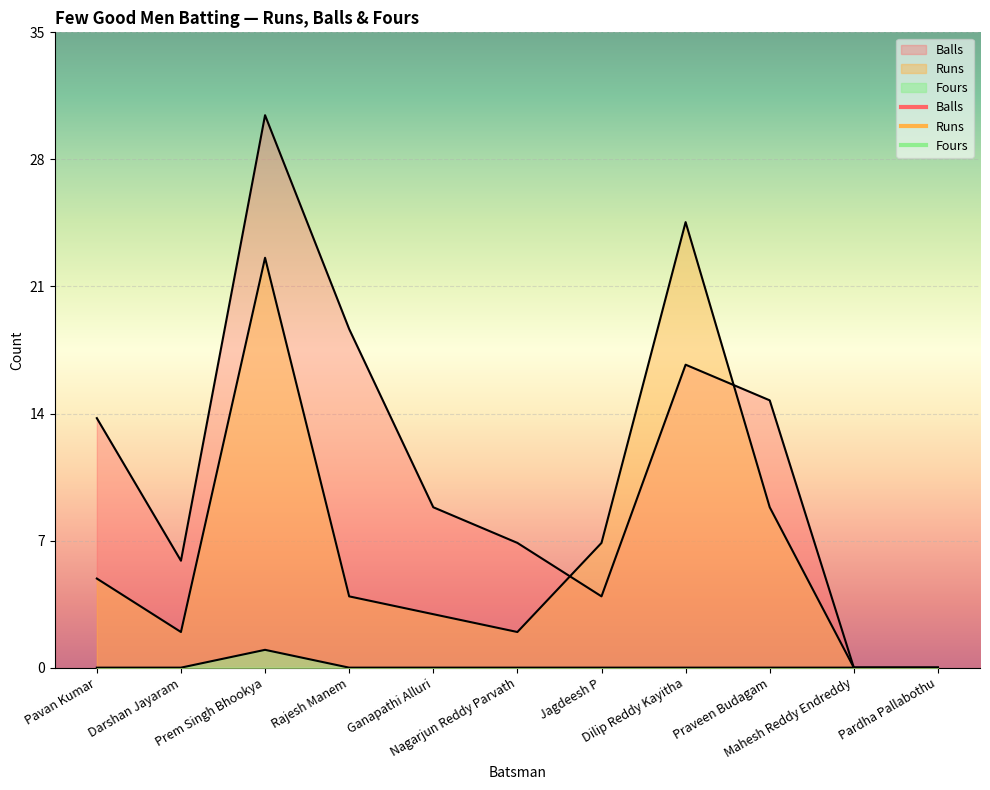

What is the difference between the highest and lowest values at Jagdeesh P?

7